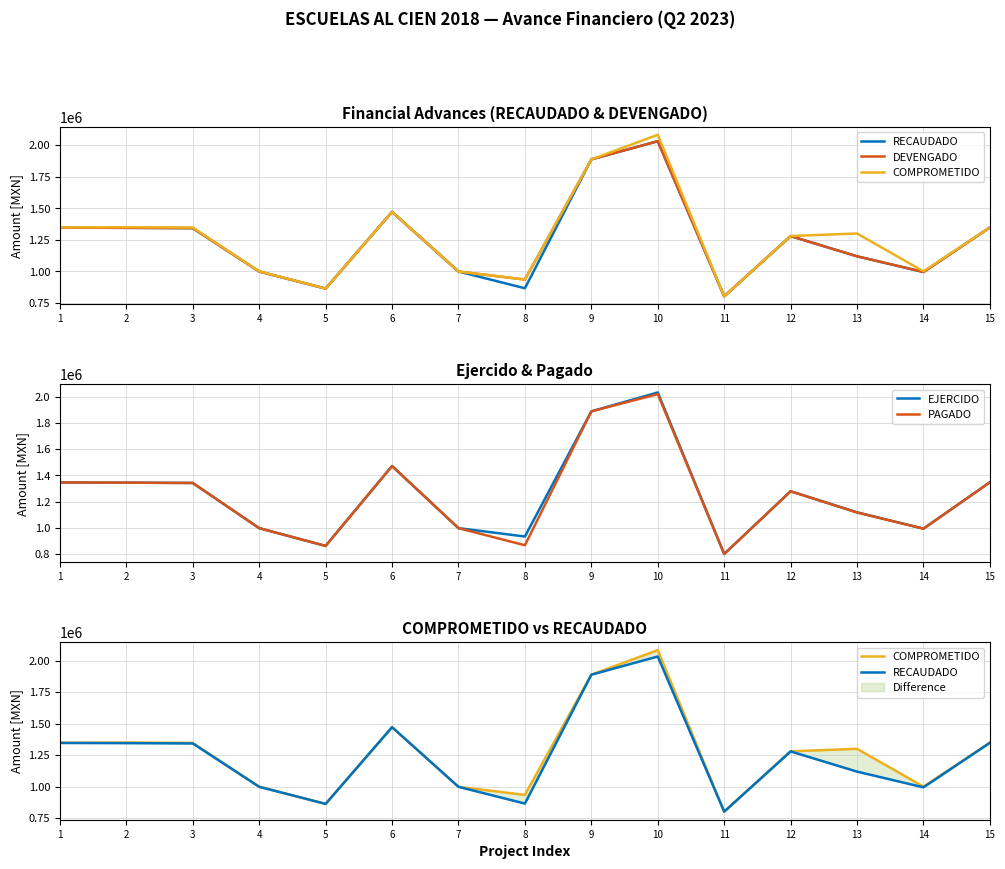

True or false: DEVENGADO has more than 1 interior local peaks.

True